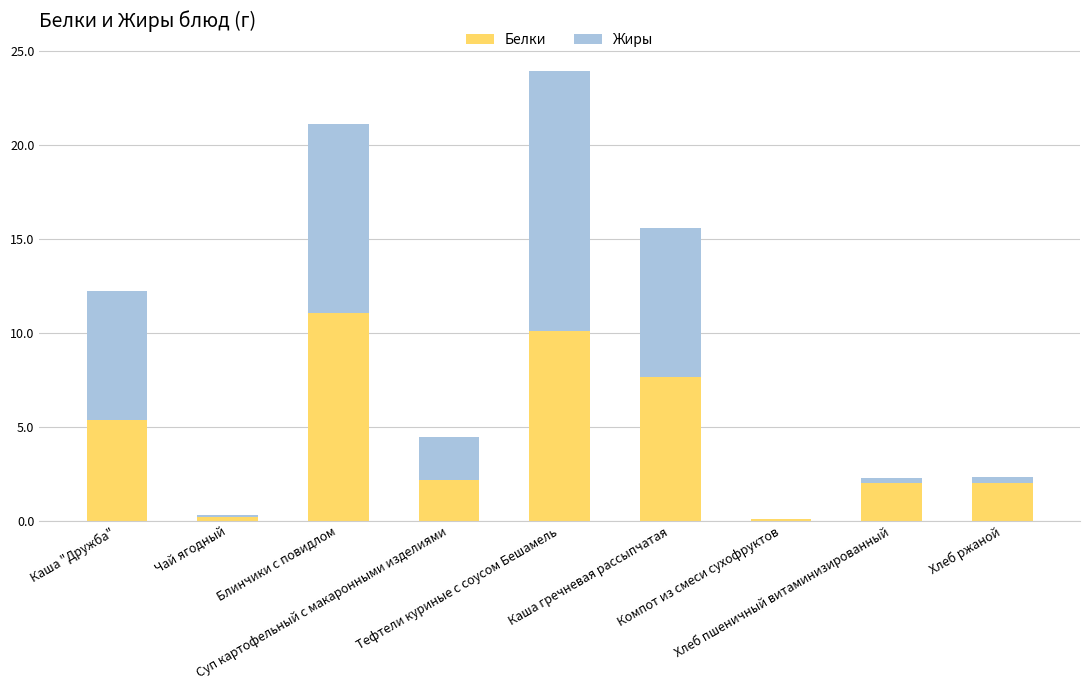

Does the chart contain stacked bars?

Yes